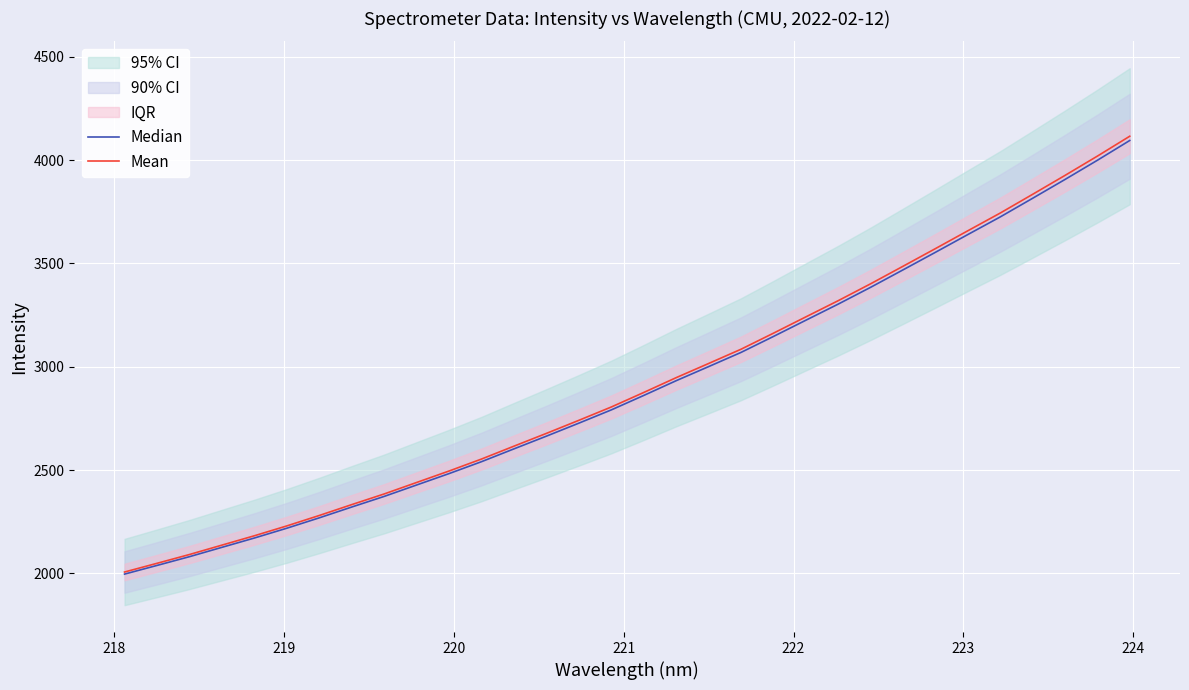

True or false: Mean and Median intersect in this chart.

False